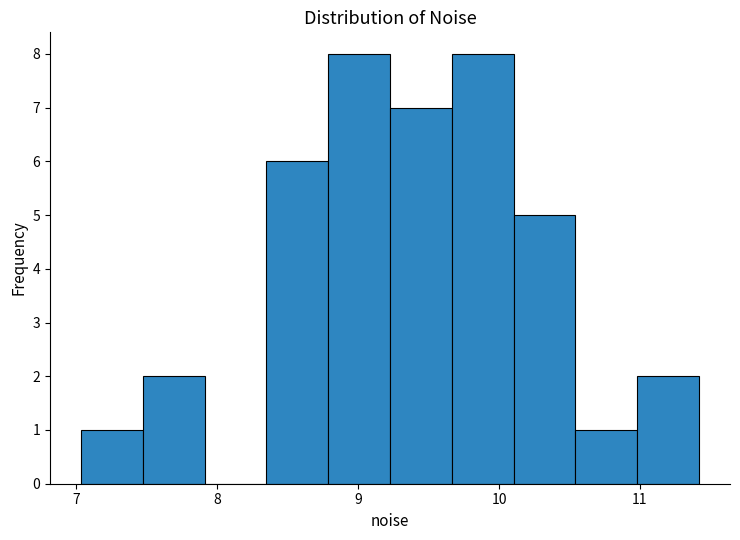

Reading left to right, list every bar in this chart as the range it spans on the x-axis followed by its height. Neither the bar edges nor the heights are printed on the chart, so give them approximately, as read against the axes.

7.0 to 7.5: 1
7.5 to 7.9: 2
7.9 to 8.3: 0
8.3 to 8.8: 6
8.8 to 9.2: 8
9.2 to 9.7: 7
9.7 to 10.1: 8
10.1 to 10.5: 5
10.5 to 11.0: 1
11.0 to 11.4: 2